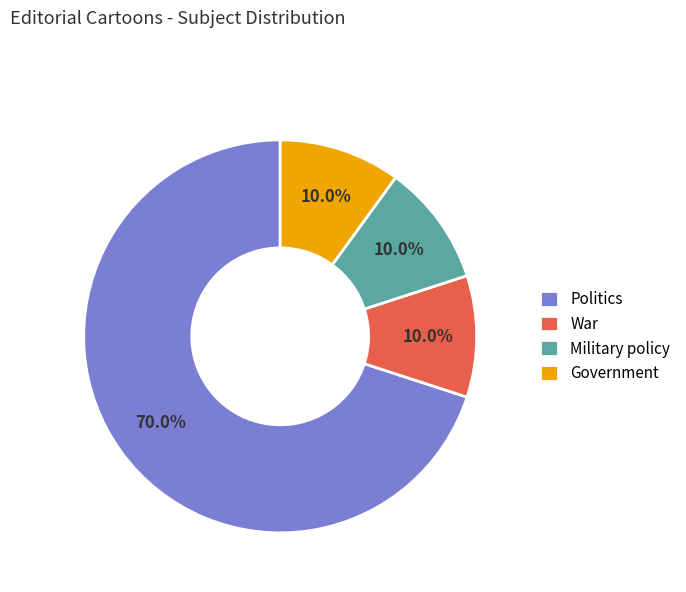

Does Politics represent more than half of the total?

Yes